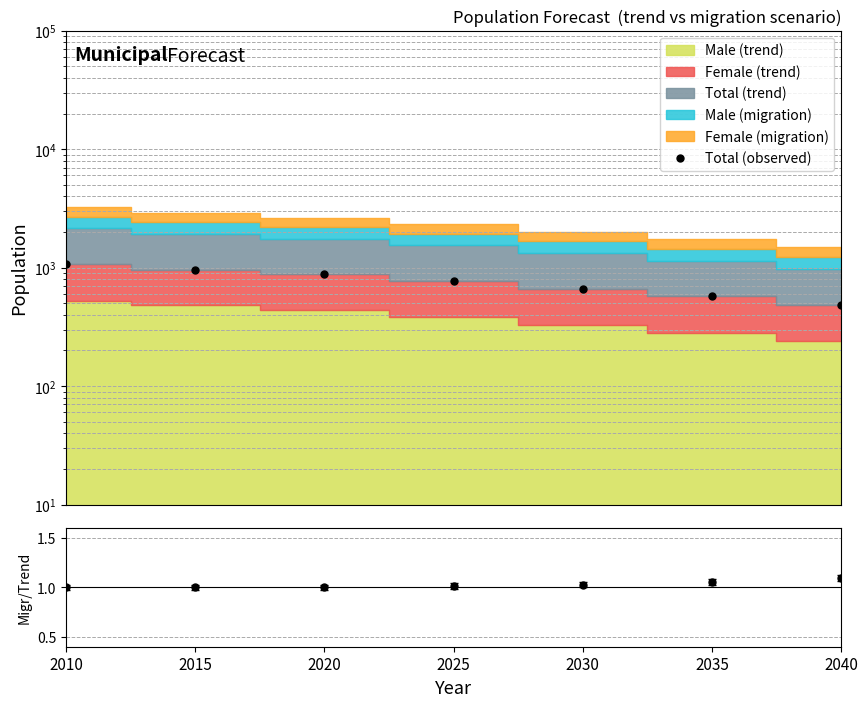

Between 2010 and 2030, which is larger?

2010